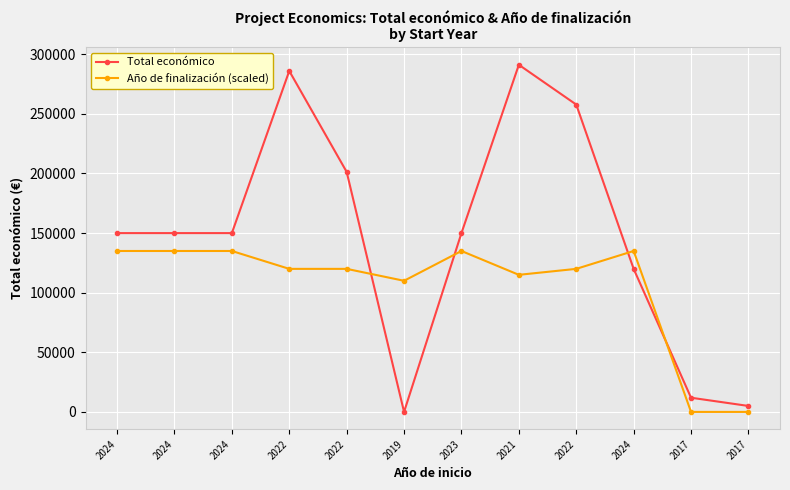

How many lines are shown in the chart?

2